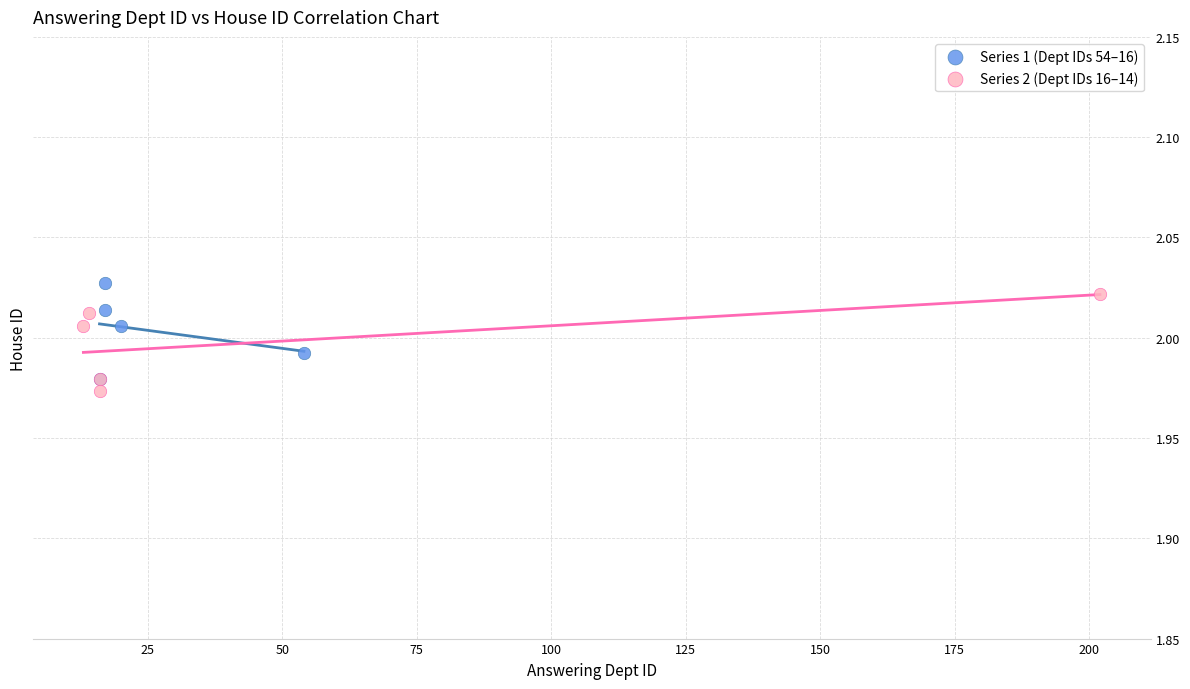

What are all the series names shown in the legend?

Series 1 (Dept IDs 54–16), Series 2 (Dept IDs 16–14)